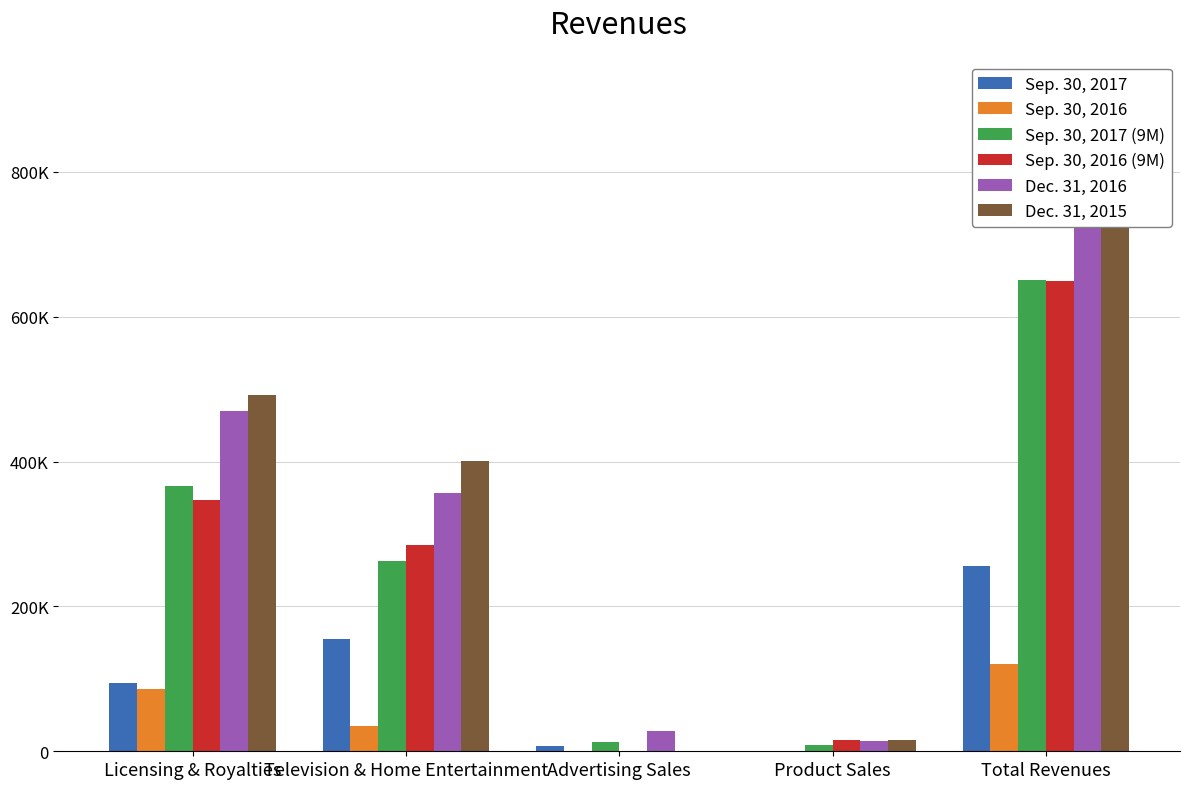

What is the label of the 1st bar from the left?

Licensing & Royalties